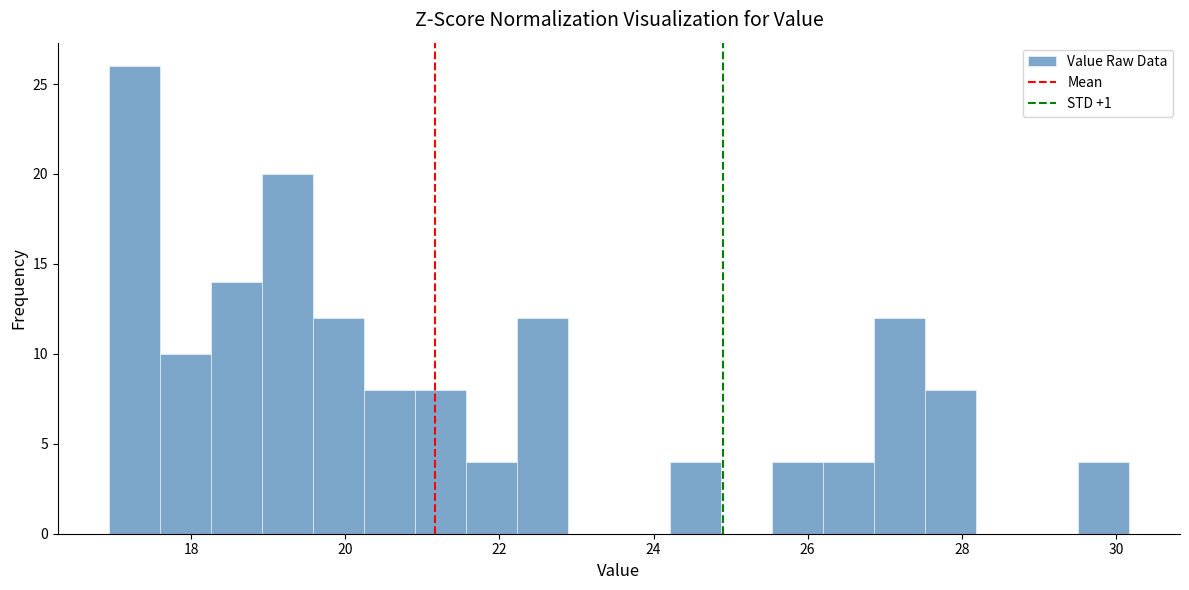

Around what value on the x-axis is the tallest bar? Give the approximate position of its centre, as read against the axis.

17.2